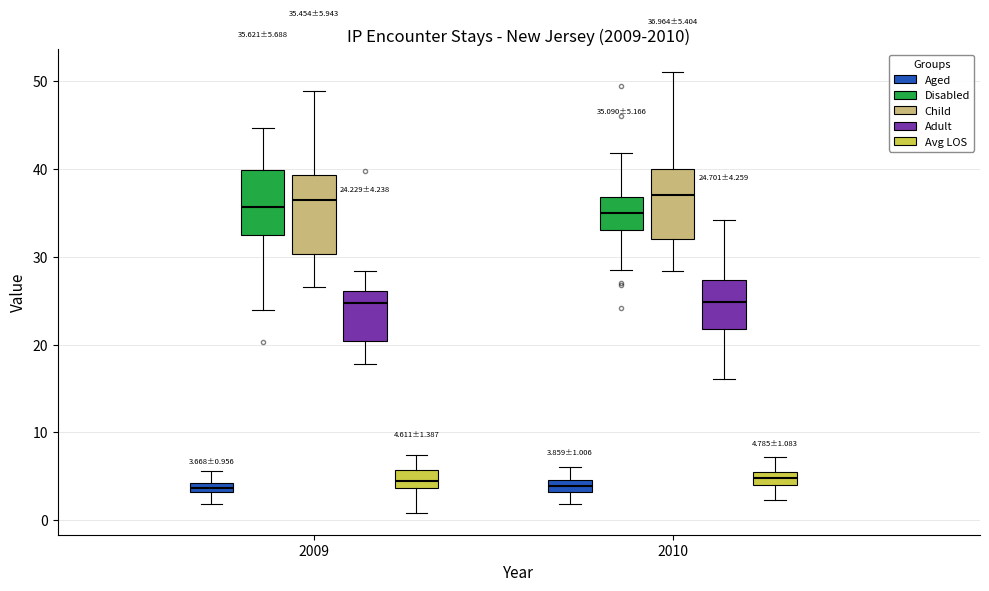

Which box is the tallest, from its lower edge to its upper edge?

2009 (Child)